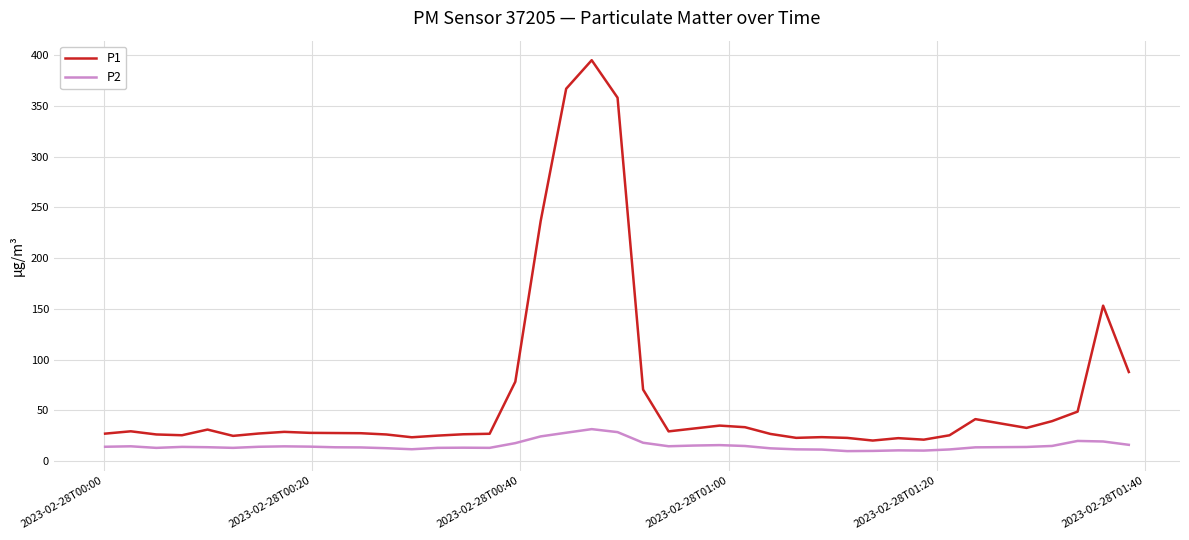

Which series has the widest spread of values?

P1